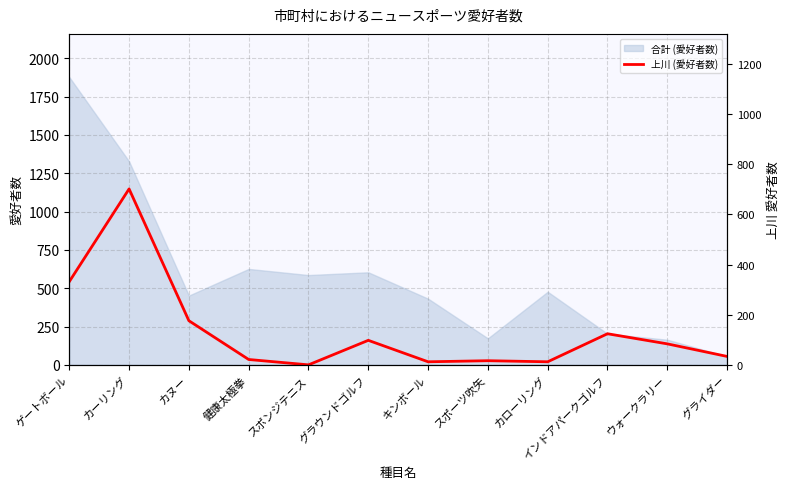

At which label is 上川 (愛好者数) closest to 574?

ゲートボール